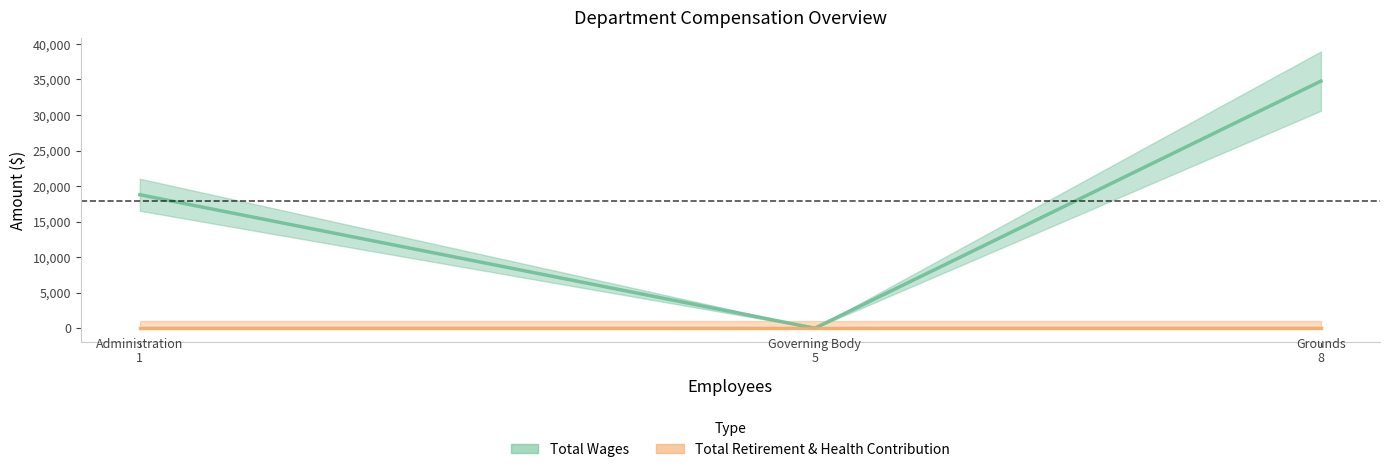

Which has a higher value, 1 or 8?

8